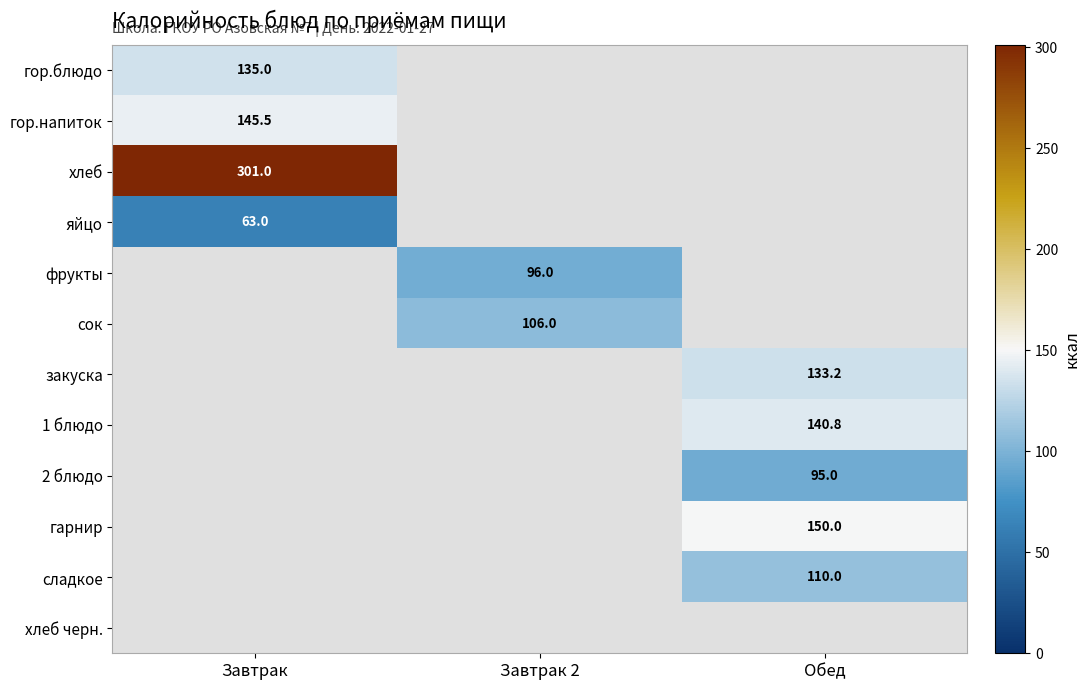

Which label corresponds to the smallest value in the chart?

Завтрак